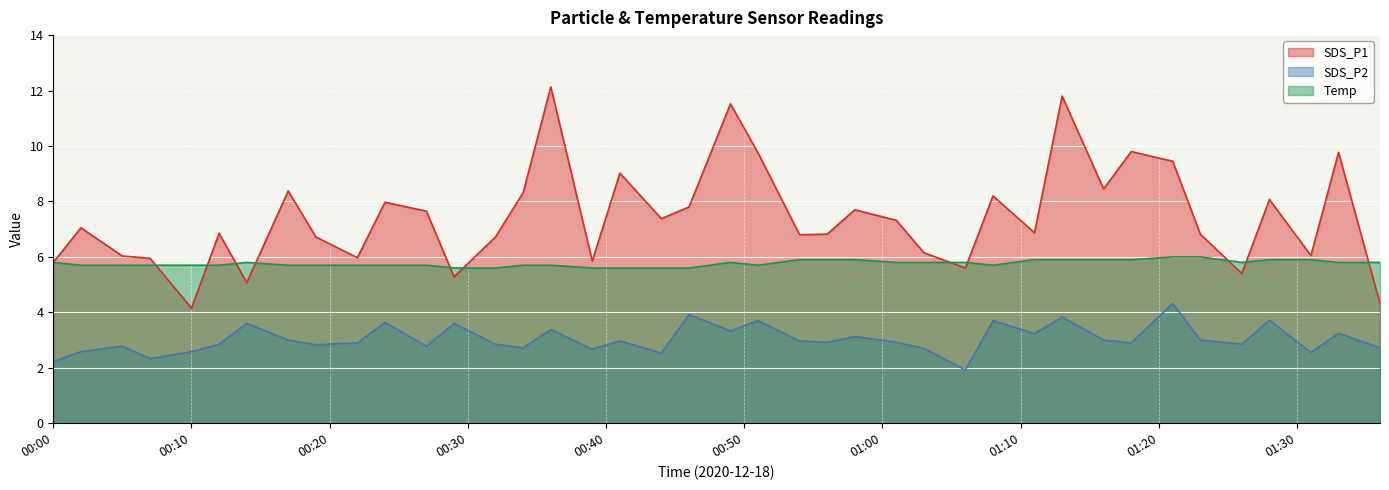

True or false: Temp has a value of 7.6 at 2020/12/18 00:02.

False